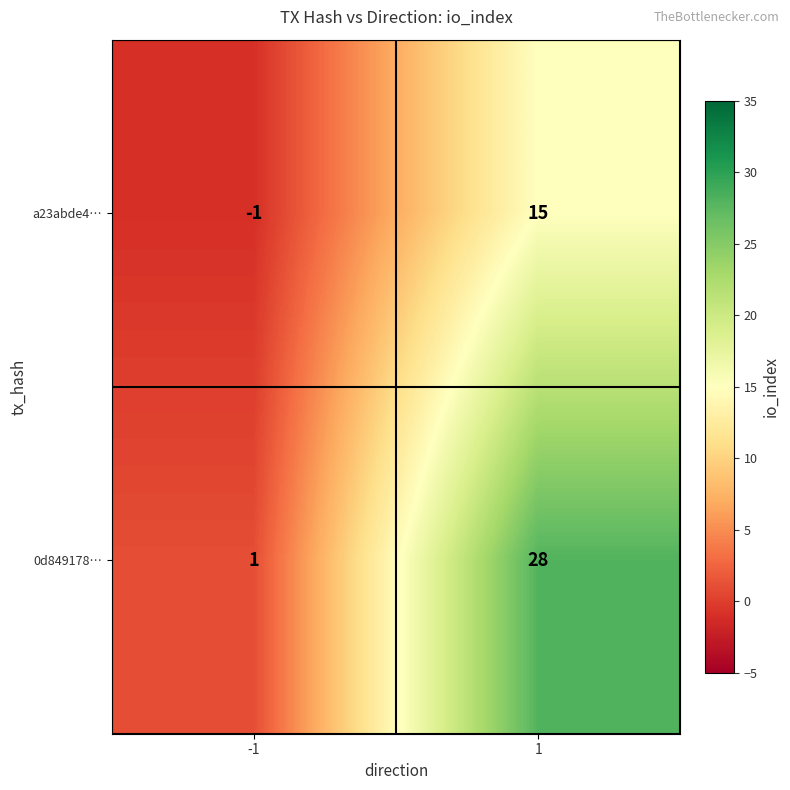

Which series changed the most between -1 and 1?

0d849178…